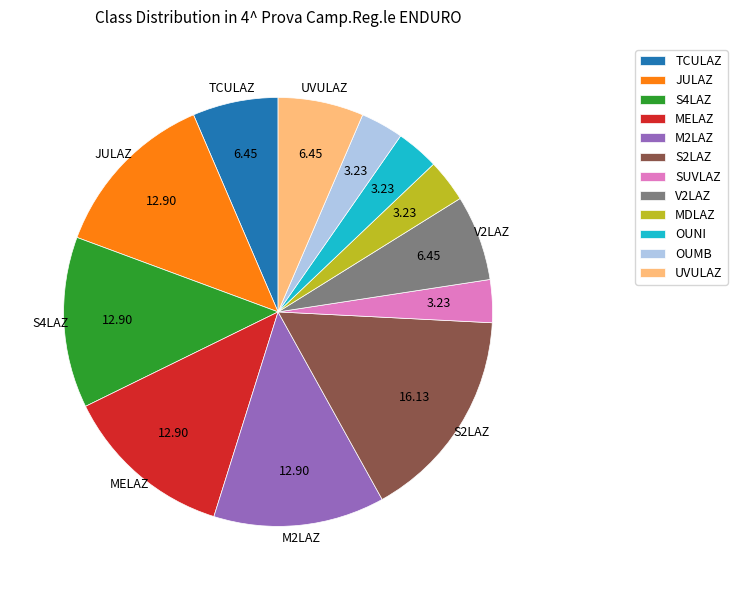

Approximately how many times larger is the value at S2LAZ compared to V2LAZ?

2.5